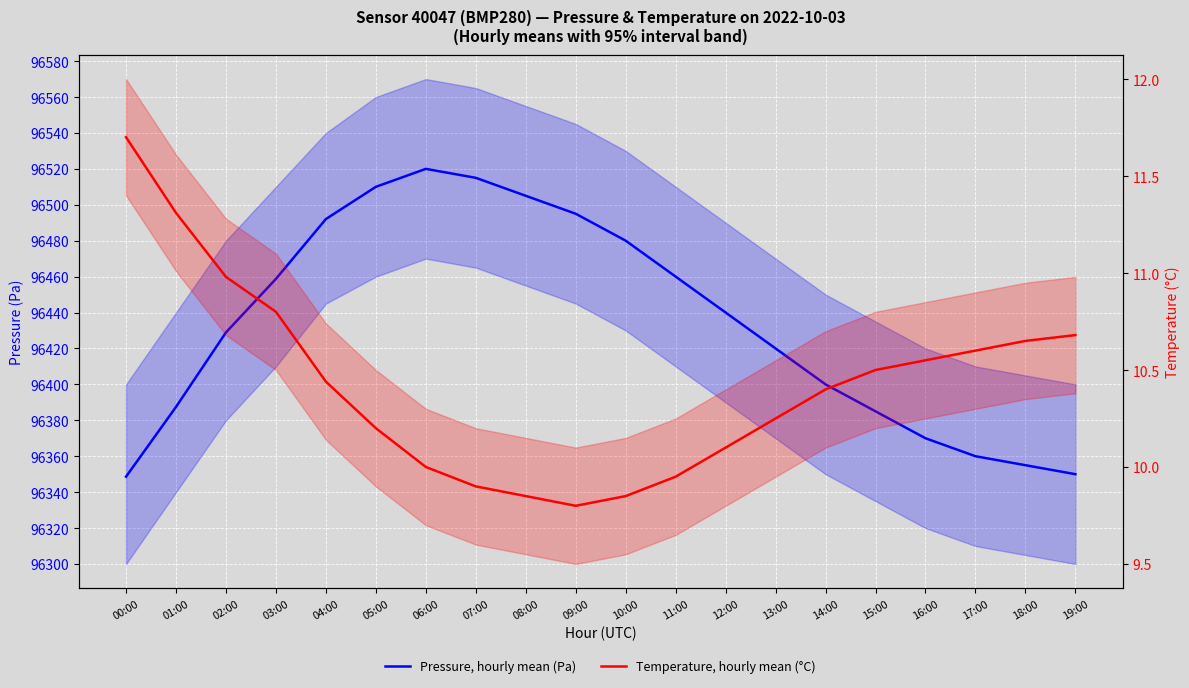

What are all the series names shown in the legend?

Pressure, hourly mean (Pa), Temperature, hourly mean (°C)